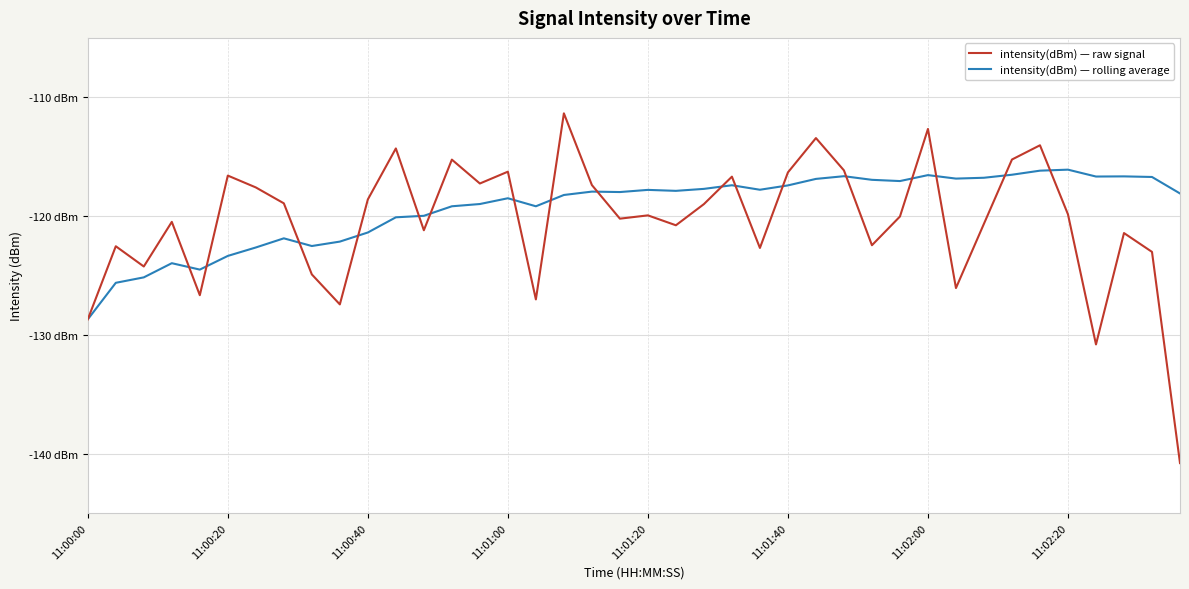

Which series has the largest total across all categories?

intensity(dBm) — rolling average